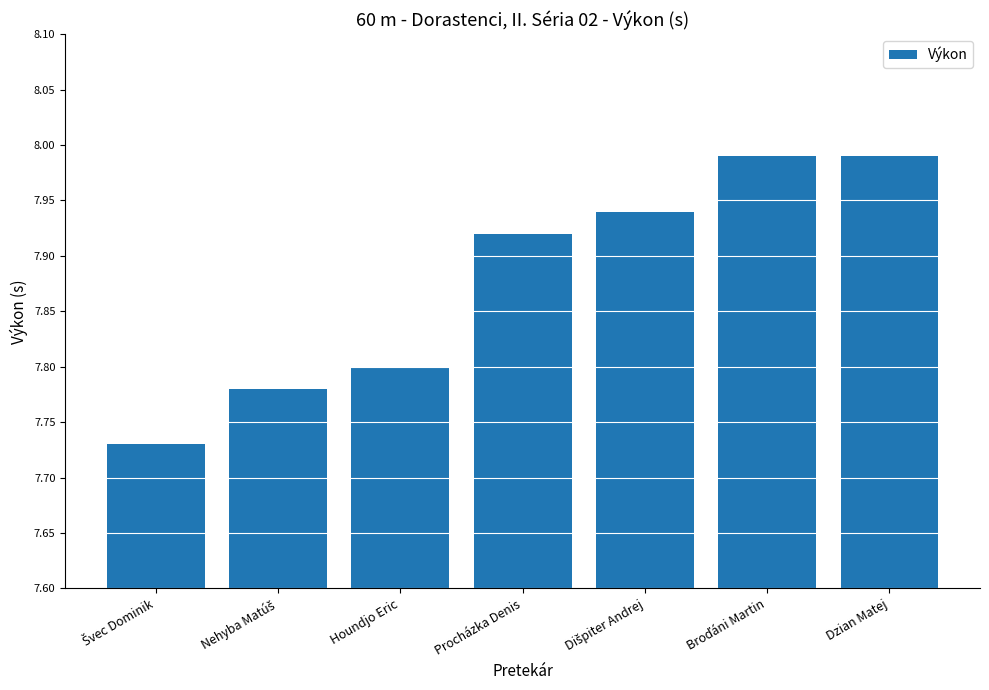

What position from the left is Dzian Matej?

7